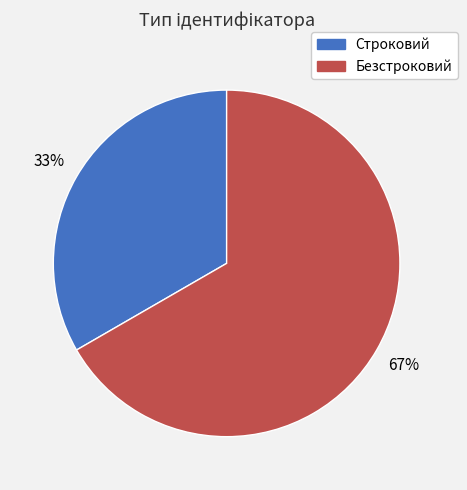

Is it true that Безстроковий is 60% of the pie?

False